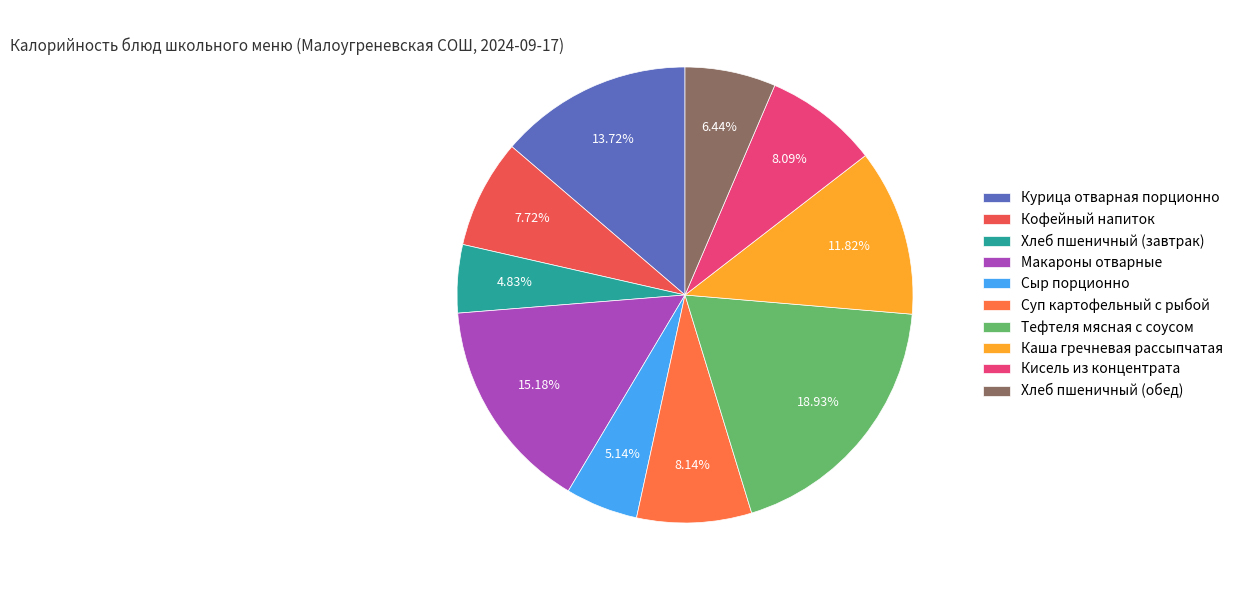

To the nearest percent, what percentage of the pie is Тефтеля мясная с соусом?

19%